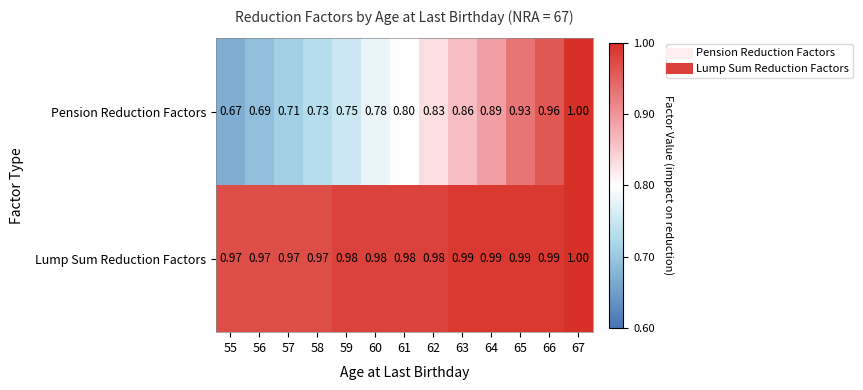

At which category does the chart reach its peak across all series?

67